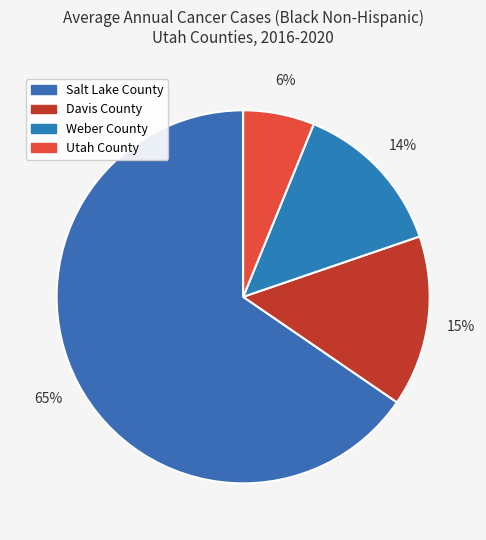

To the nearest percent, what is the average slice percentage?

25%